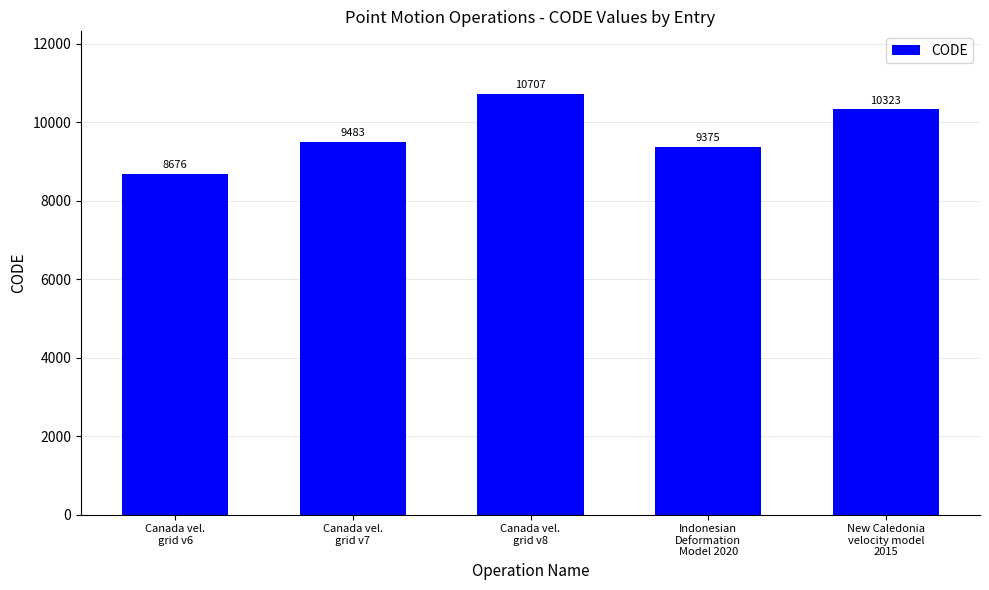

Reading left to right, what are all the values shown in this chart?

8676	9483	10707	9375	10323